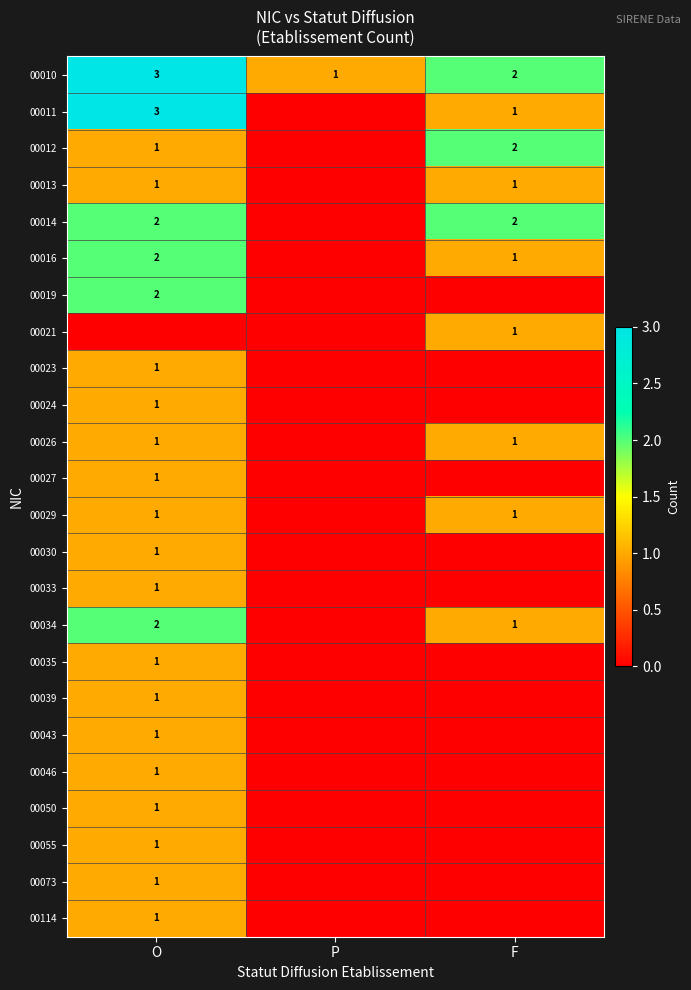

The 00010 series shows 1 at O. True or false?

False